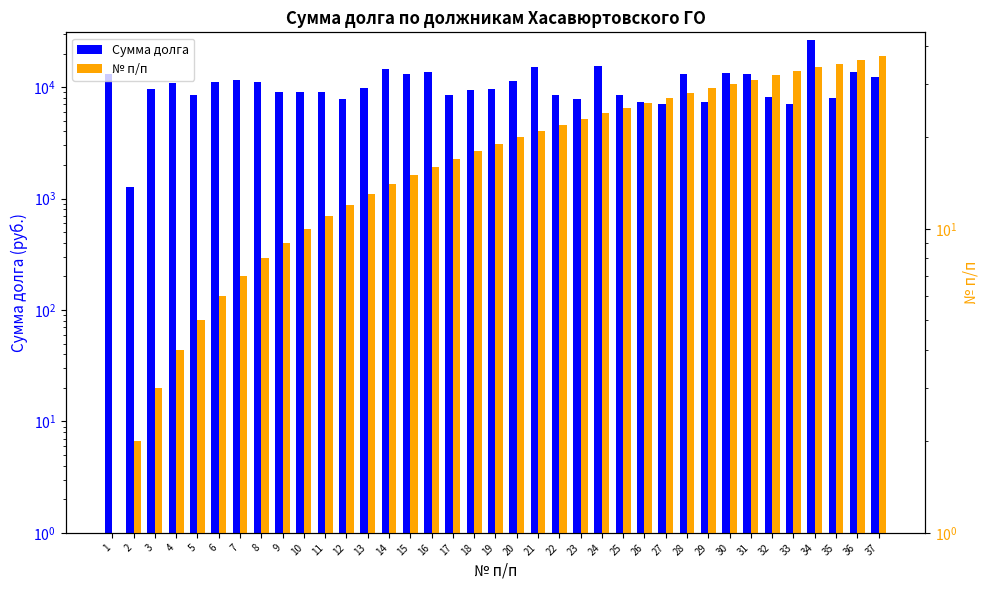

What is the difference between the second highest and second lowest values in the № п/п series?

34.0